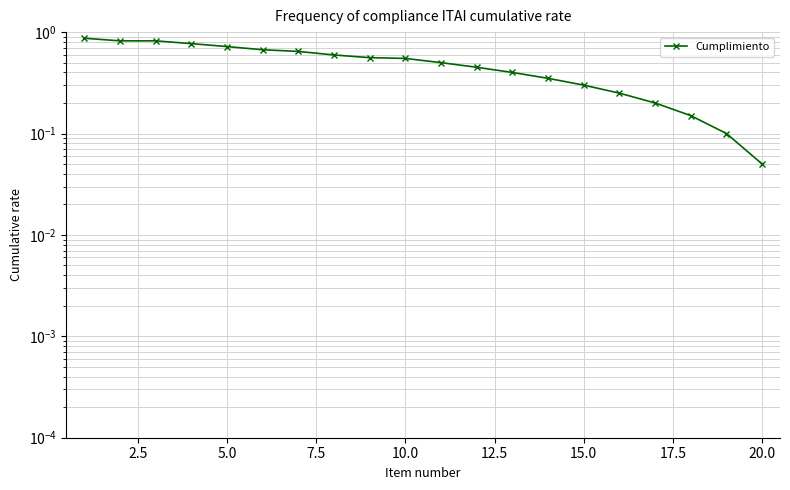

What is the maximum value shown in the chart?

0.9